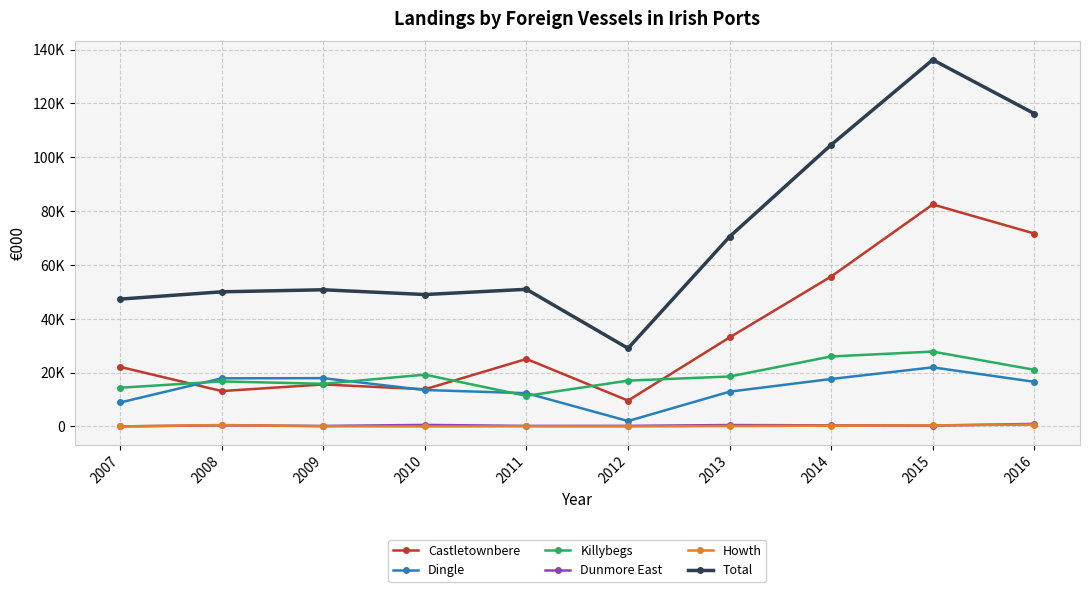

What are all the series names shown in the legend?

Castletownbere, Dingle, Killybegs, Dunmore East, Howth, Total